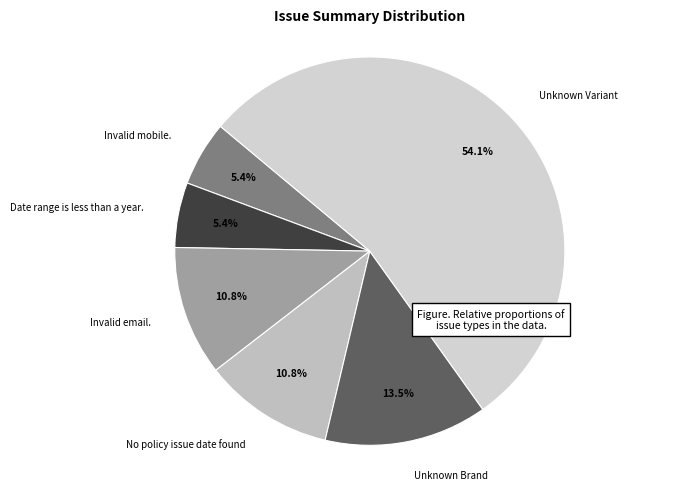

Is there a majority slice in this chart?

Yes